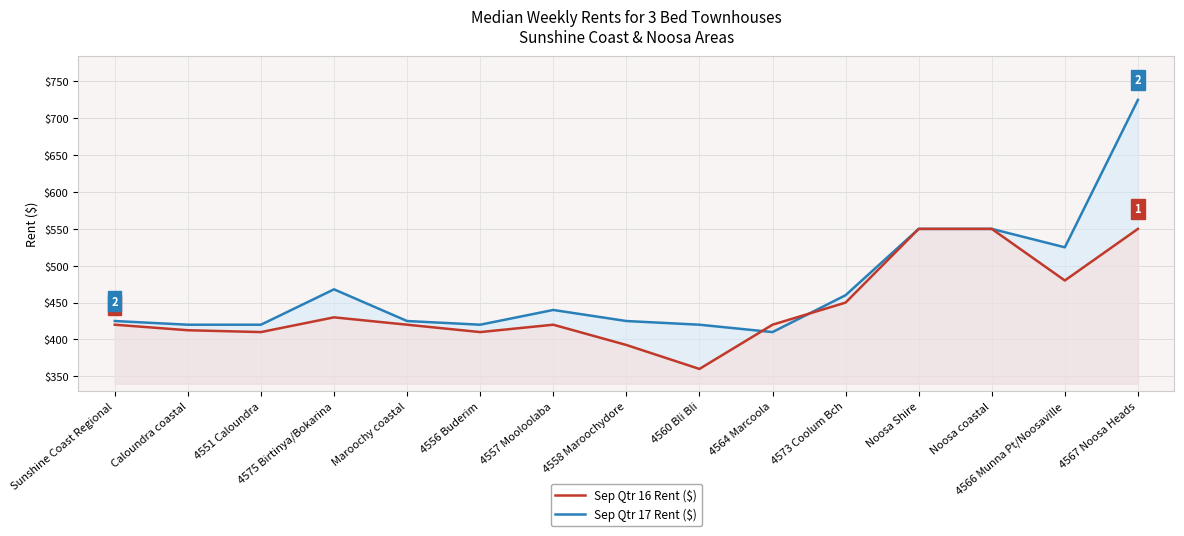

What is the sum of the Sep Qtr 17 Rent ($) values at Maroochy coastal and 4564 Marcoola?

835.0